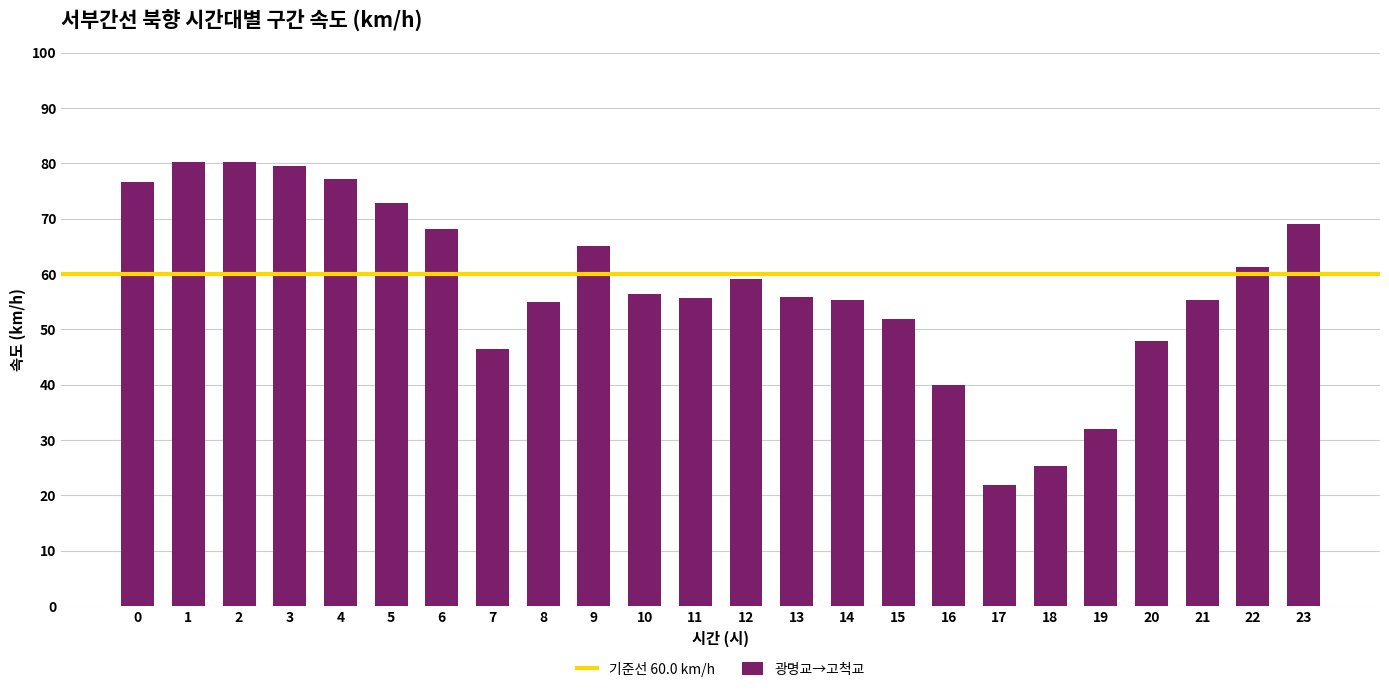

What is the change in value from 0 to 21?

-21.4